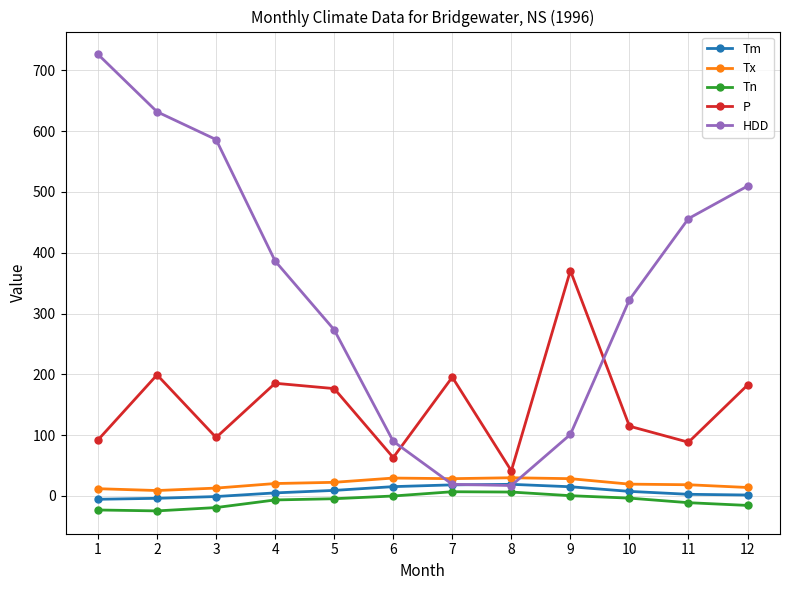

What is the smallest value displayed?

-24.5